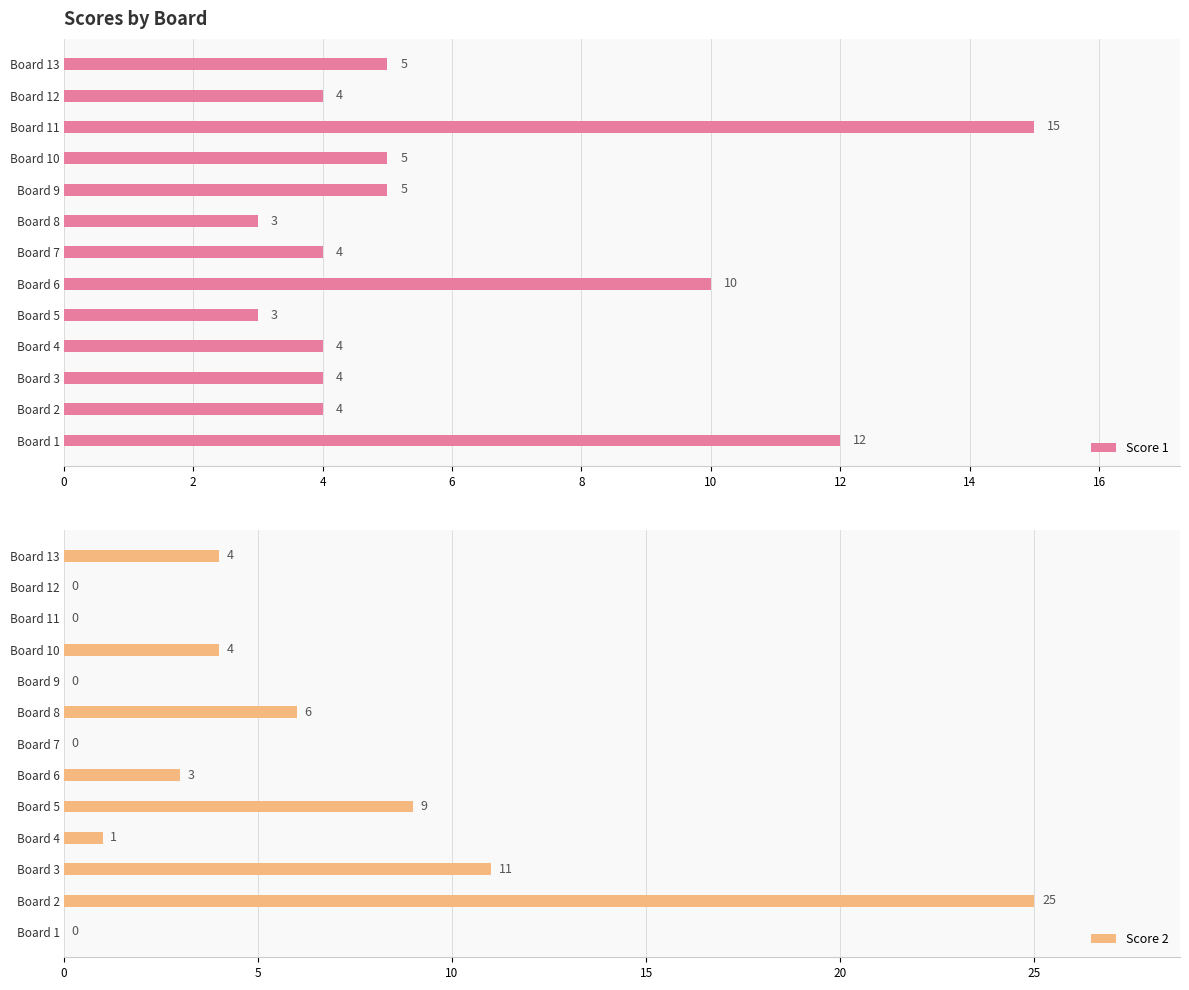

Rank the series by their average value, from highest to lowest.

Score 1, Score 2